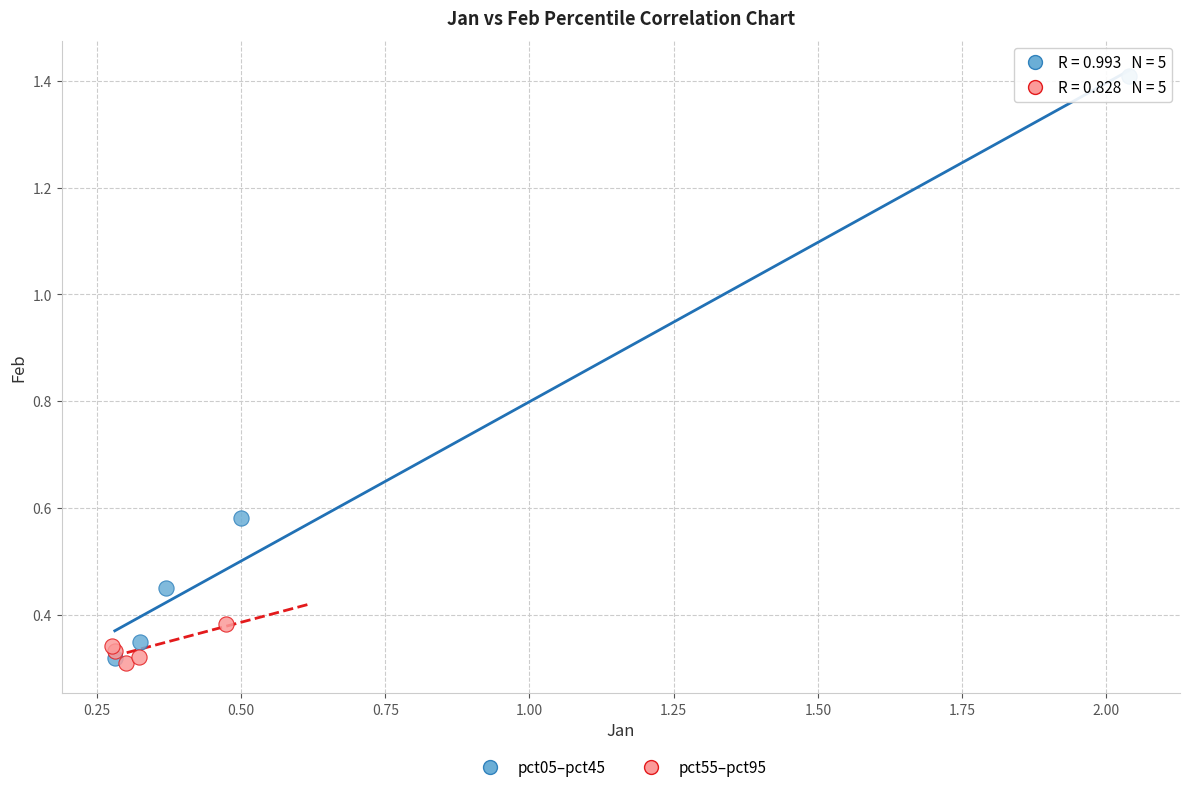

Which series reaches the minimum Y coordinate?

pct55–pct95